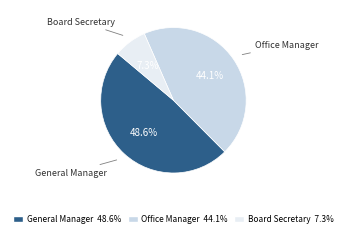

What percentage do Office Manager and General Manager together represent?

92.7%